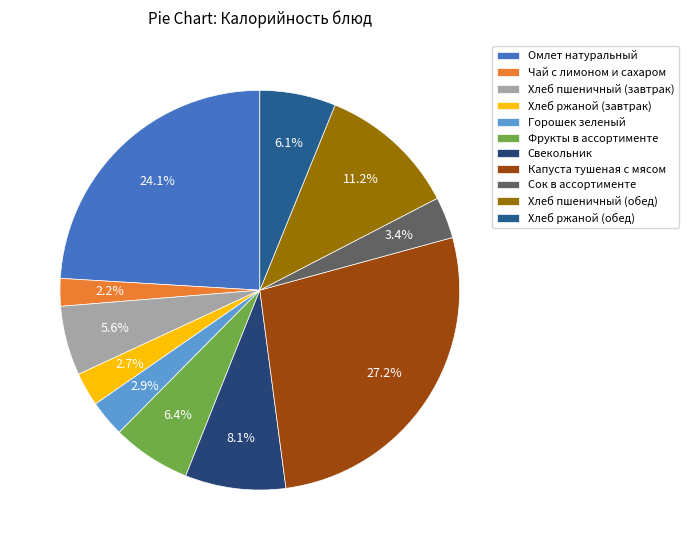

To the nearest percent, what is the average slice percentage?

9%